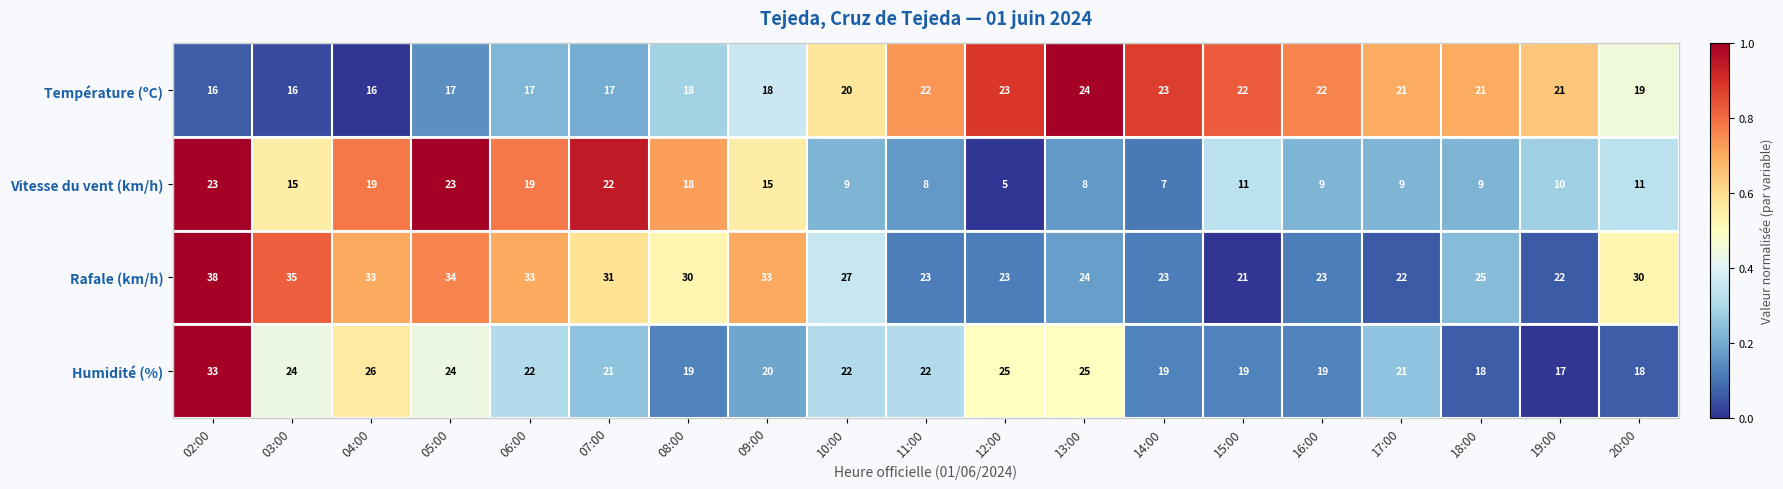

At which label is Température (ºC) closest to 20?

10:00